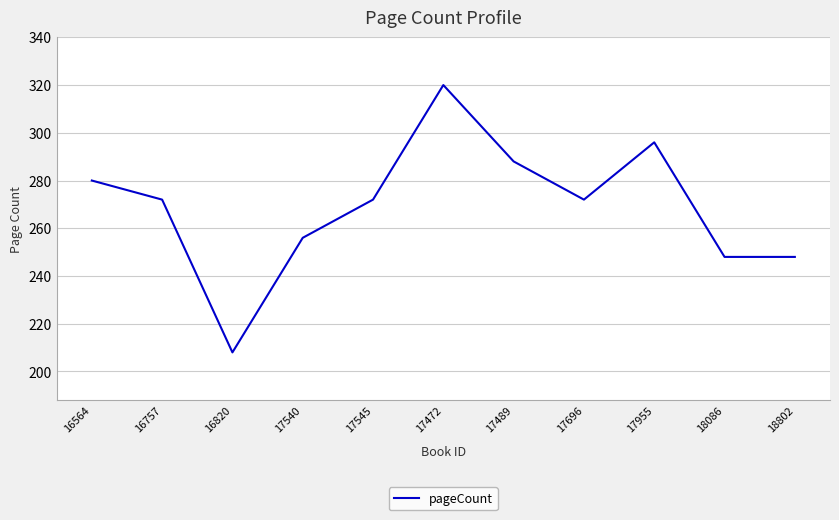

What position from the right is 16757?

10